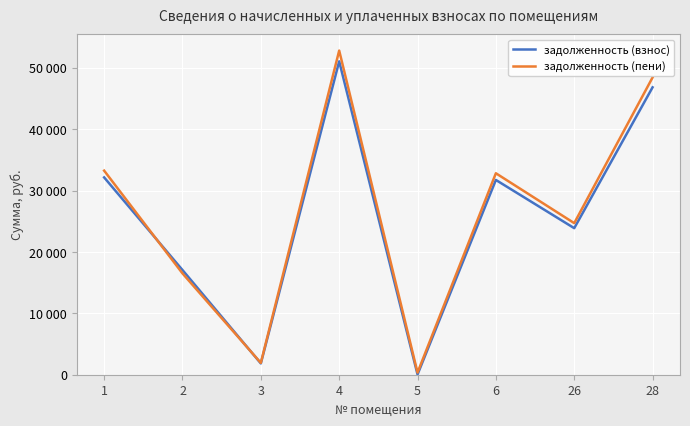

What is the maximum value for задолженность (пени)?

52837.8